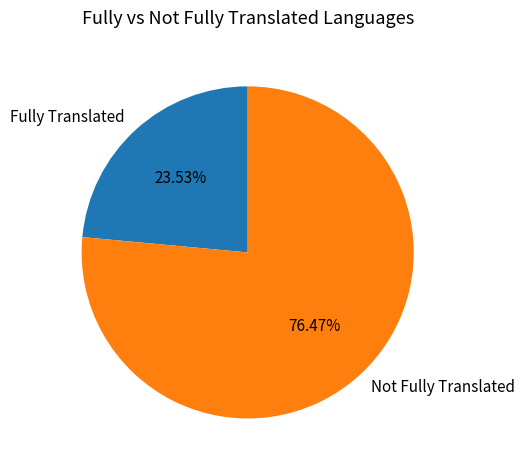

What is the largest slice in the pie chart?

Not Fully Translated